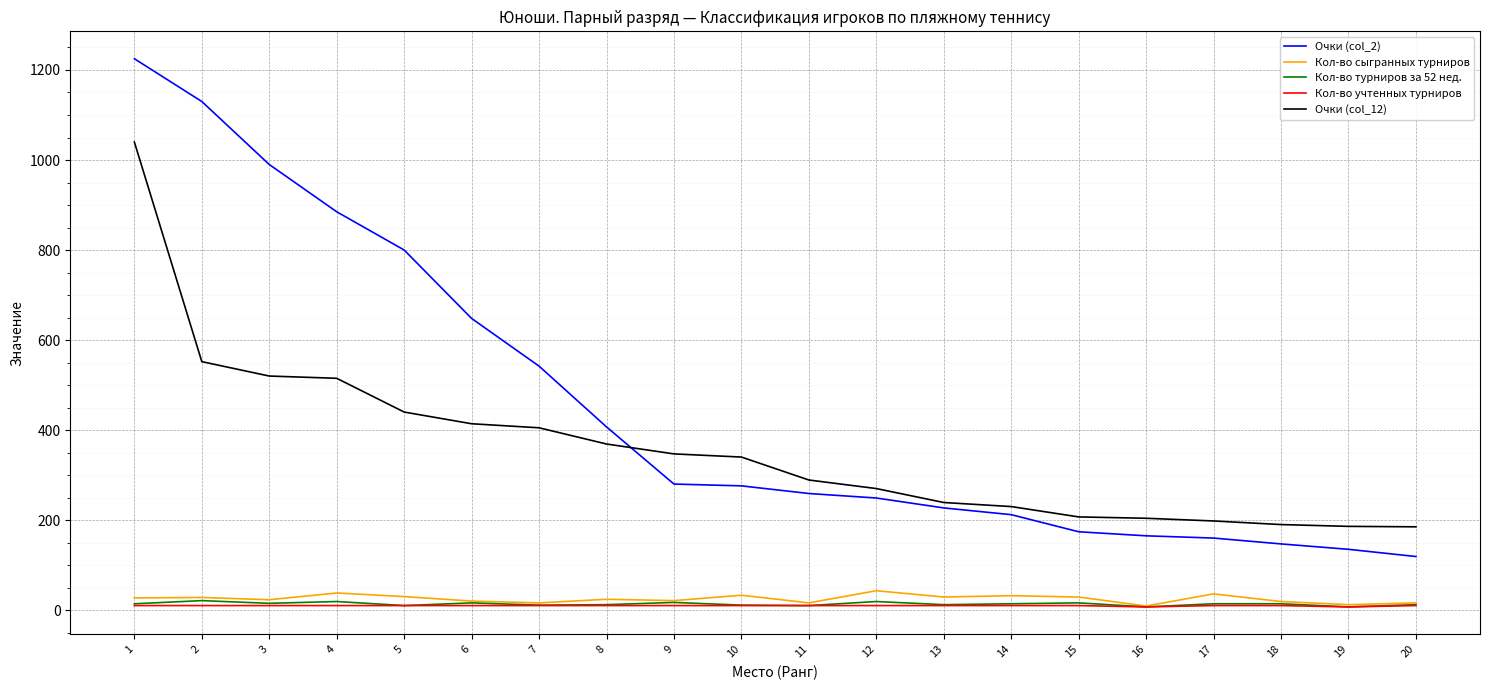

What is the sum of the Очки (col_12) values at 12 and 2?

822